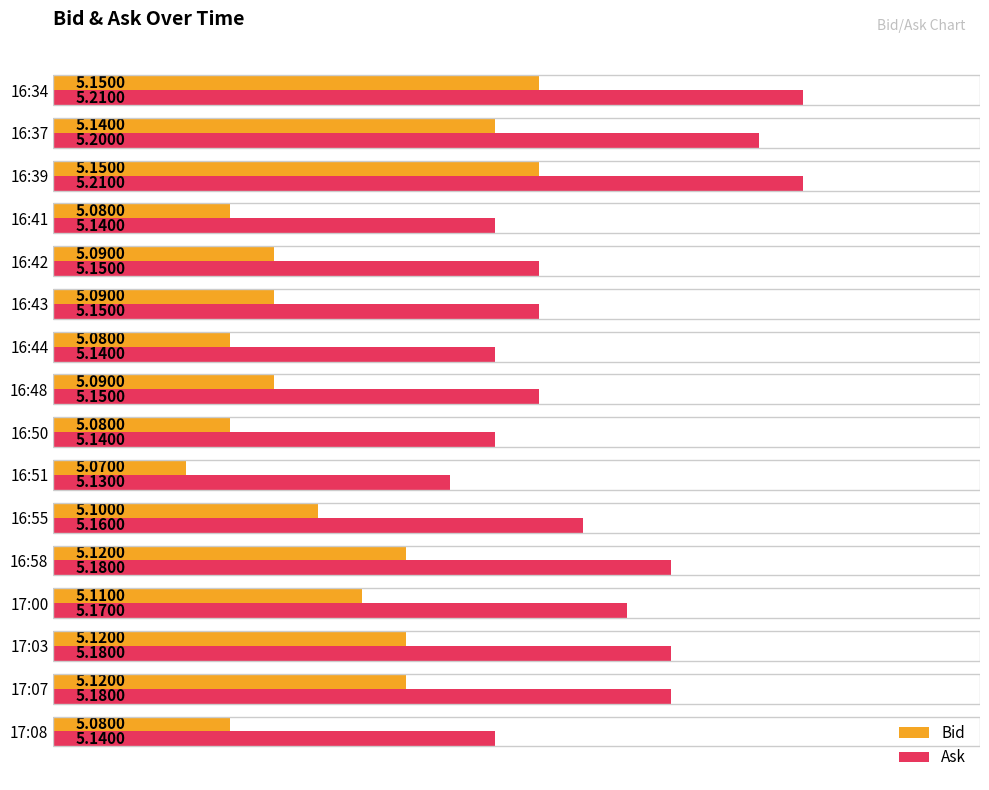

What is the average value of the Ask series?

5.2